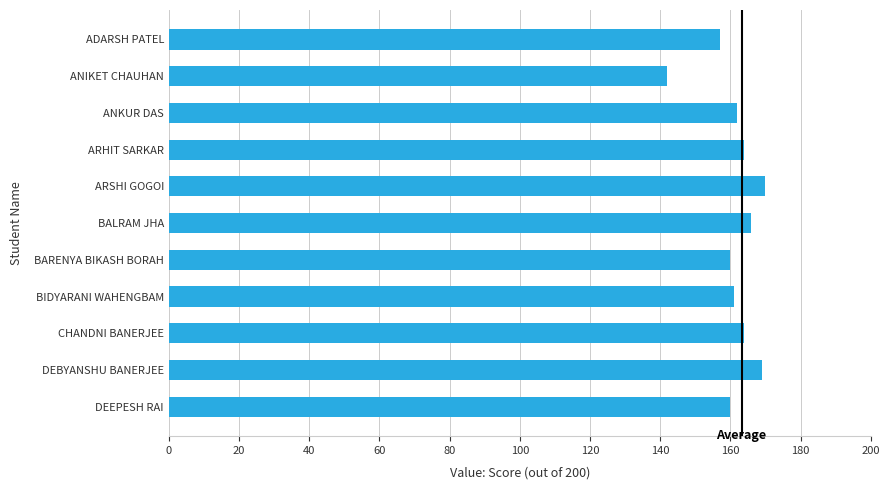

What is the difference between the second highest and second lowest values?

12